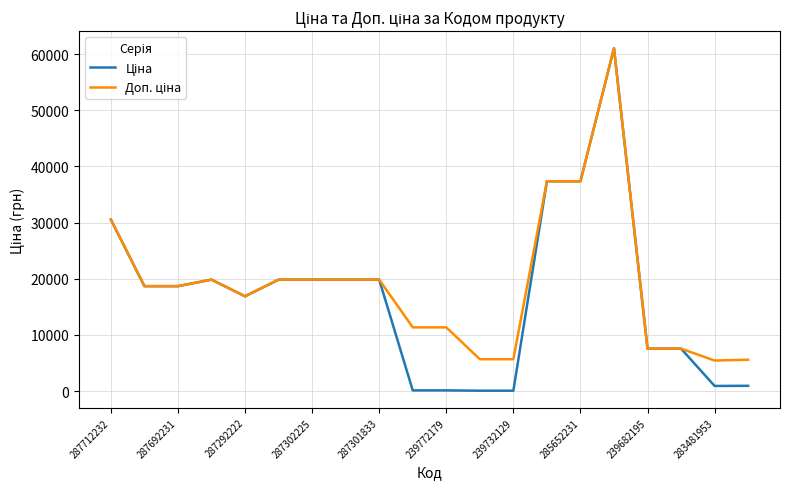

What is the maximum value shown in the chart?

61024.7